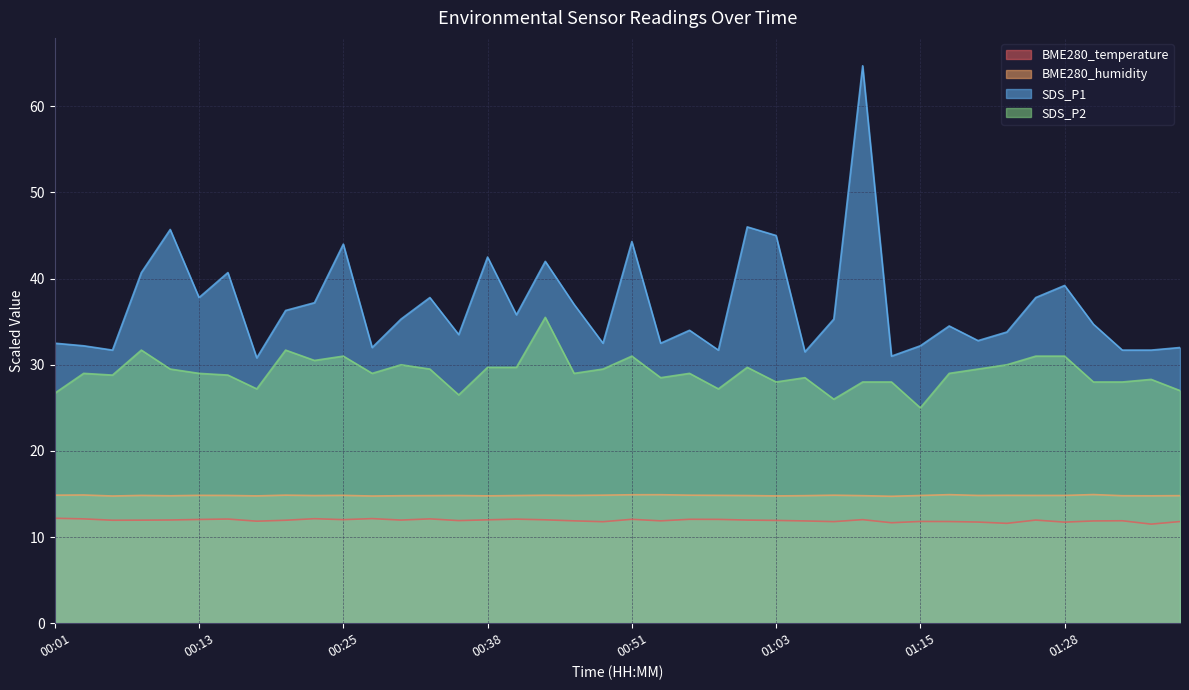

What is the difference between the maximum and minimum values in the SDS_P1 series?

33.9